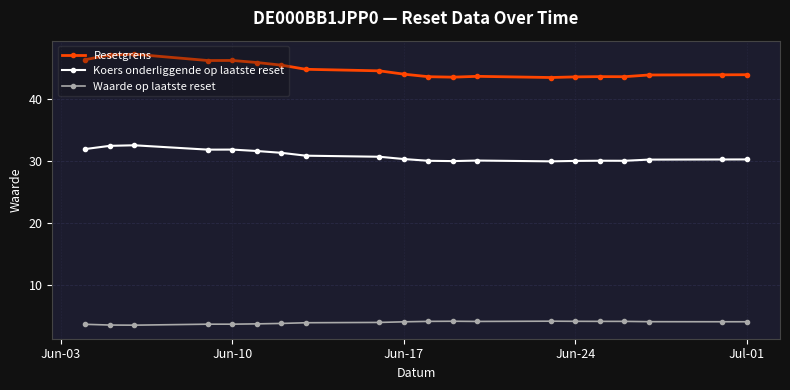

How many data points does each series have?

20